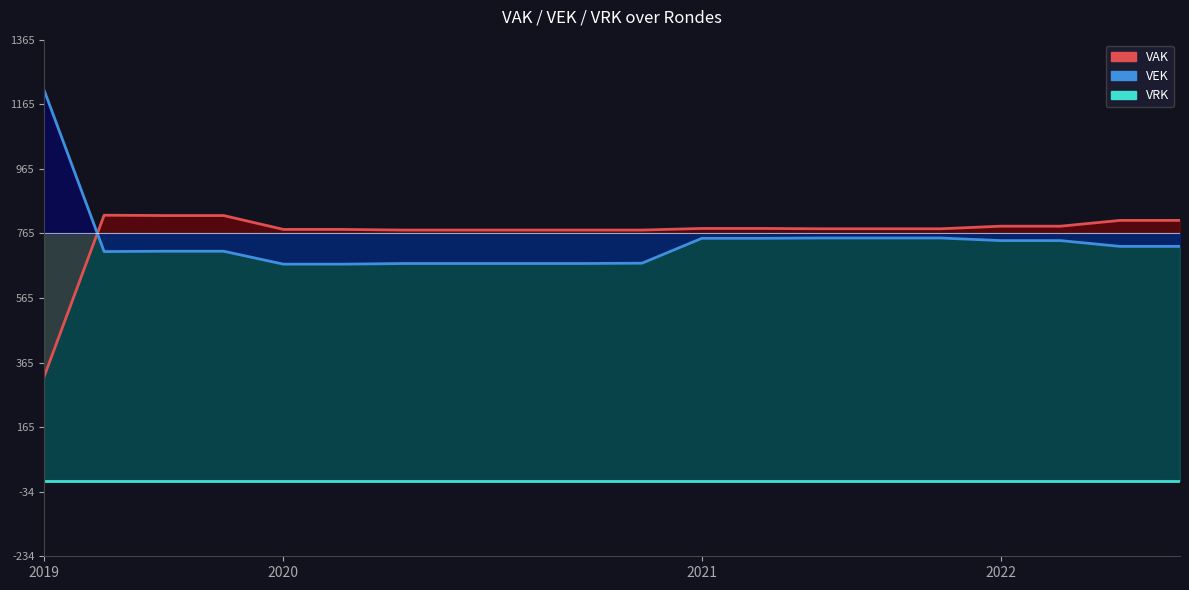

The value of VEK at 2020 2de aanpassing - ontwerp is -93.3. True or false?

True